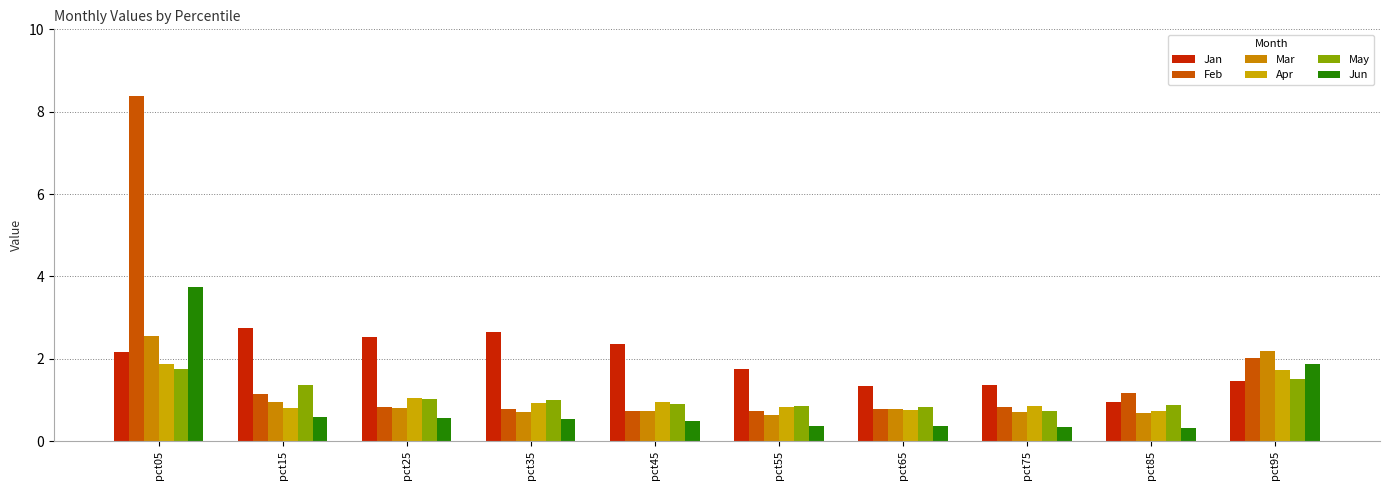

Is it true that Feb equals 0.8 at pct35?

True